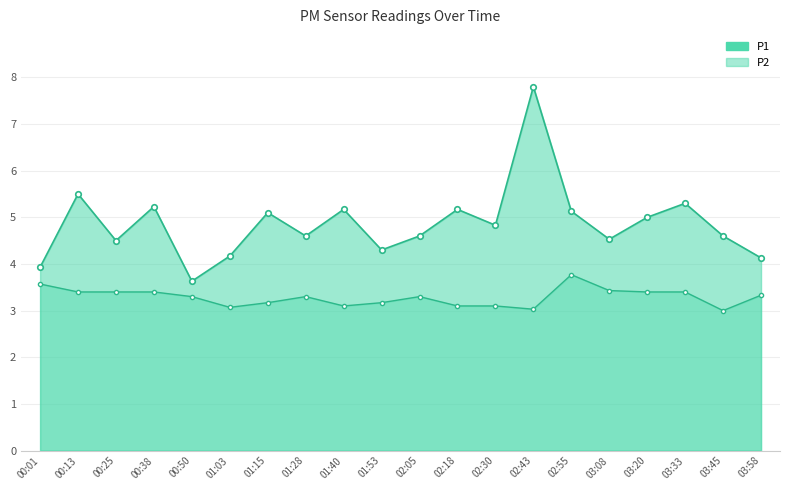

True or false: P1 has a value of 2.0 at 01:15.

False